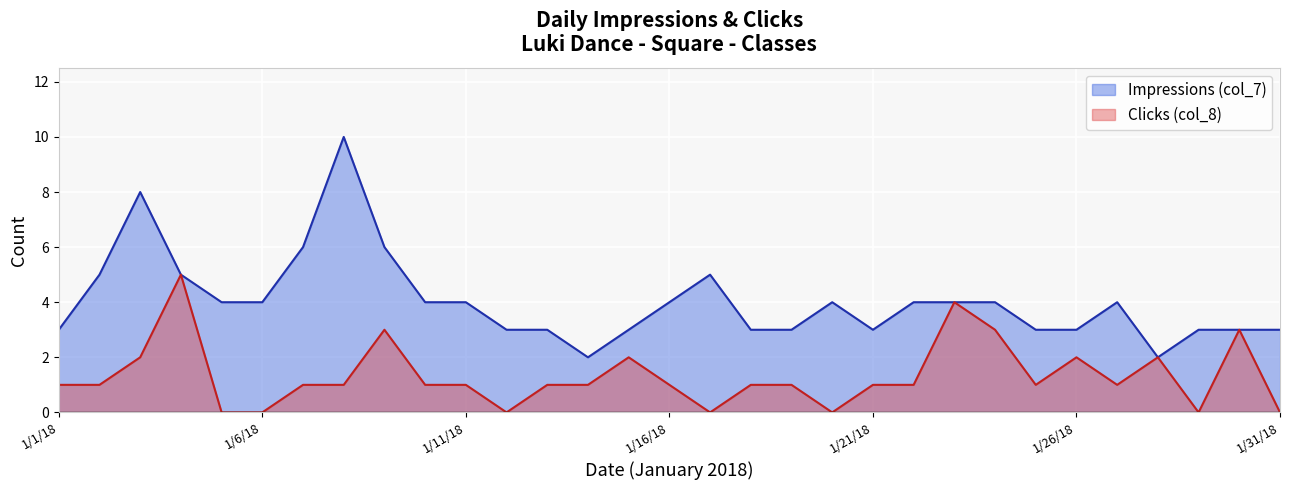

Count the Impressions (col_7) values in the range 3 to 4.

22